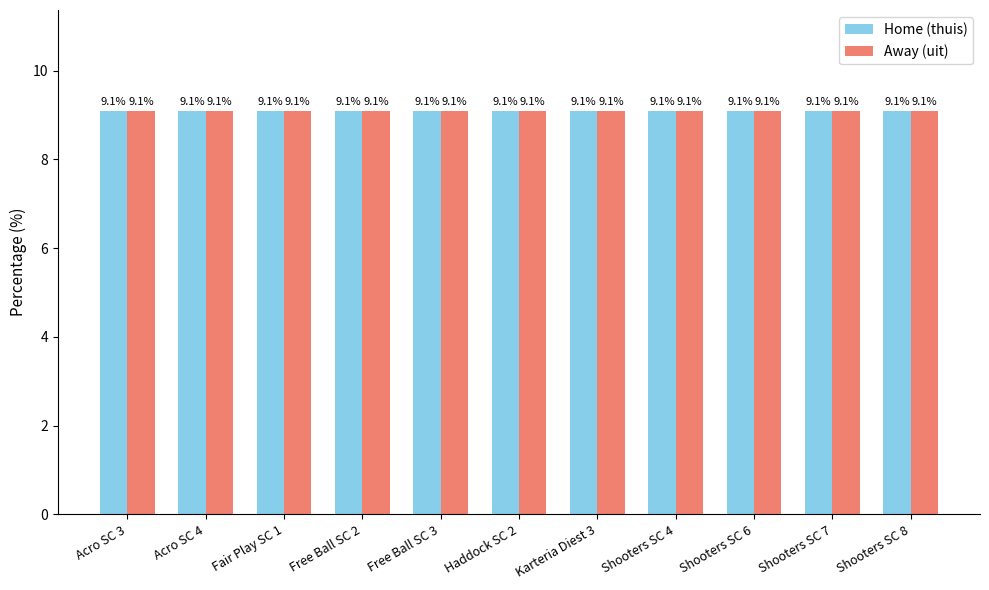

Which series has the largest range (max minus min)?

Away games (uit)